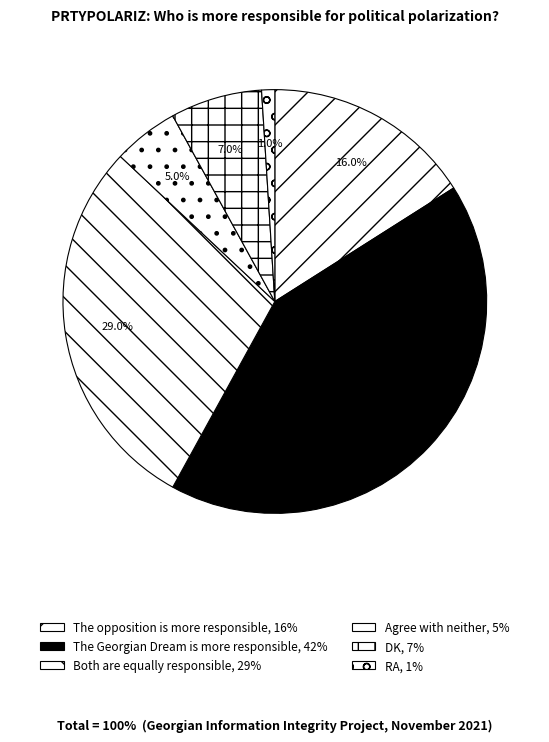

Rank the categories by value from highest to lowest.

The Georgian Dream is more responsible, Both are equally responsible, The opposition is more responsible, DK, Agree with neither, RA